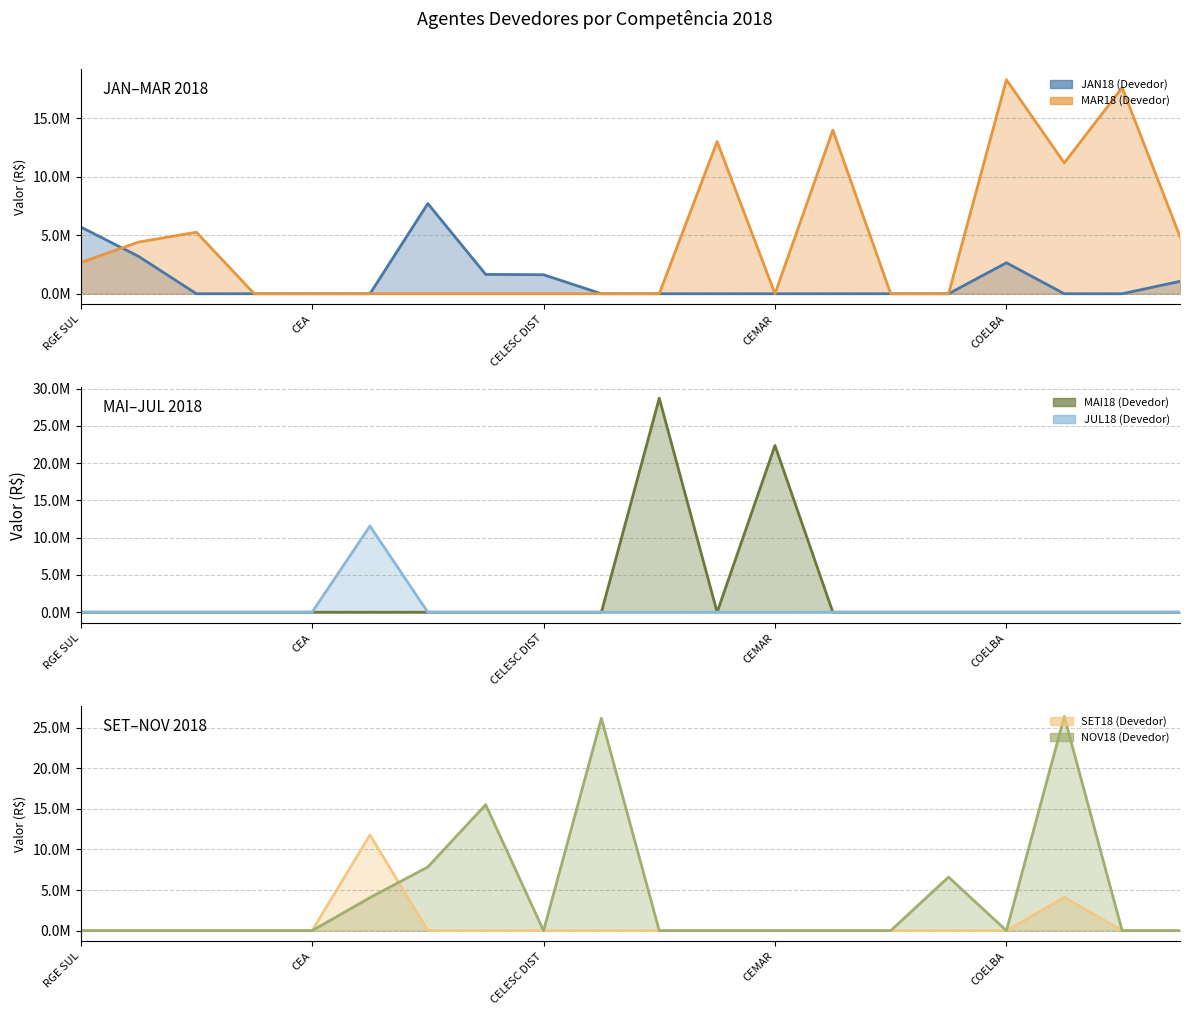

At which category does the chart reach its peak across all series?

10